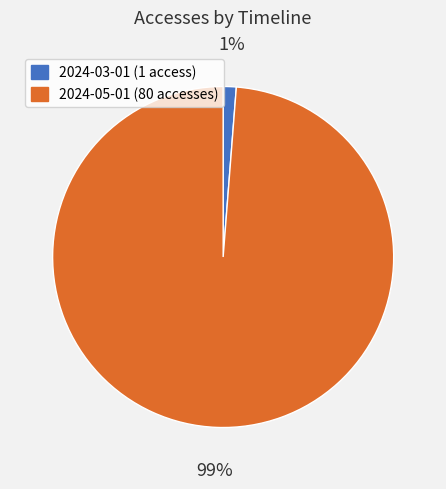

What percentage is the 2024-03-01 slice, to the nearest percent?

1%